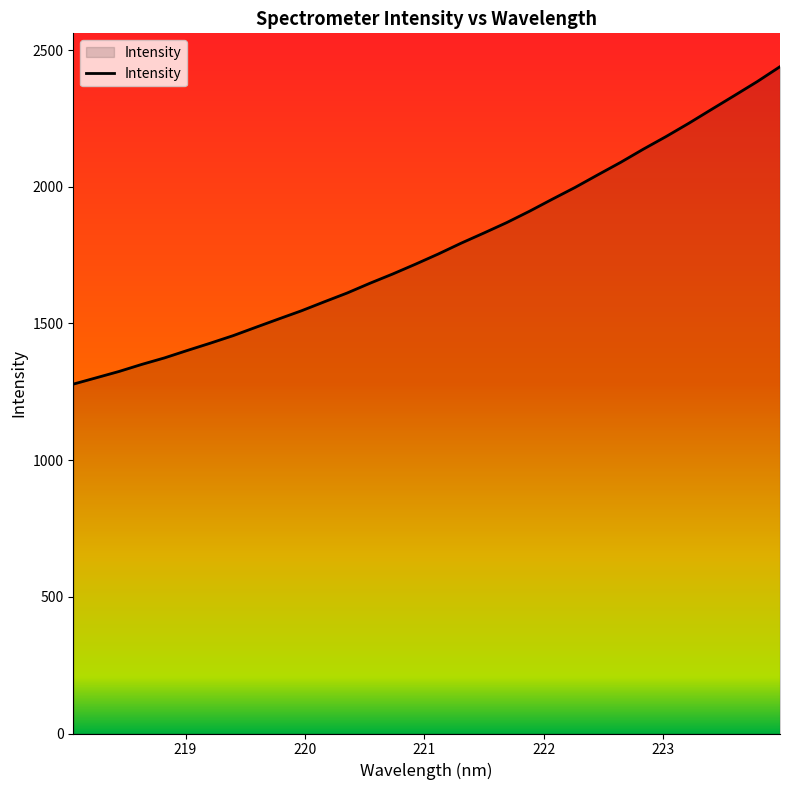

Is this an area chart (filled region under the line)?

Yes